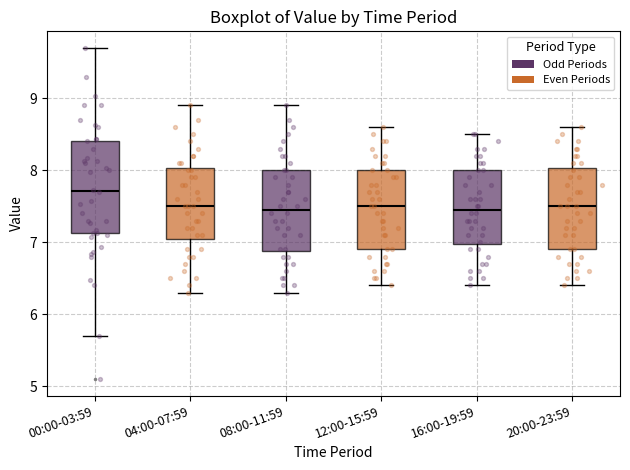

Reading left to right, read every box against the y-axis: the position of its median line, the range the box covers, and the ends of its whiskers. The values are not printed on the chart, so give them approximately, as read against the axis.

00:00-03:59: median 7.7, box 7.1 to 8.4, whiskers 5.7 to 9.7
04:00-07:59: median 7.5, box 7.1 to 8.0, whiskers 6.3 to 8.9
08:00-11:59: median 7.5, box 6.9 to 8.0, whiskers 6.3 to 8.9
12:00-15:59: median 7.5, box 6.9 to 8.0, whiskers 6.4 to 8.6
16:00-19:59: median 7.5, box 7.0 to 8.0, whiskers 6.4 to 8.5
20:00-23:59: median 7.5, box 6.9 to 8.0, whiskers 6.4 to 8.6